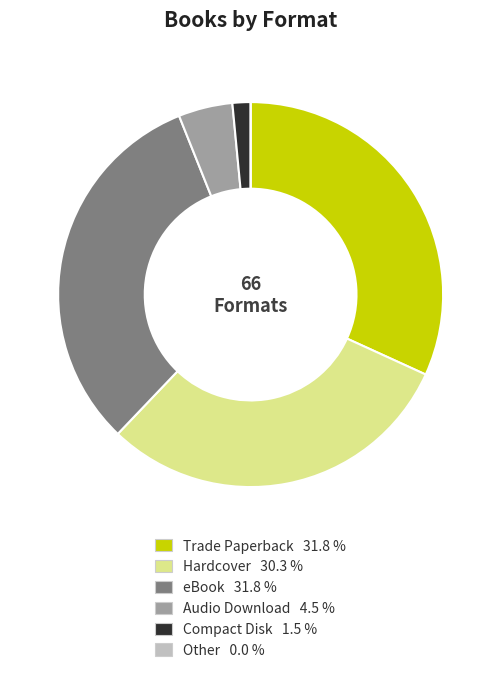

Does eBook 31.8 % represent more than half of the total?

No